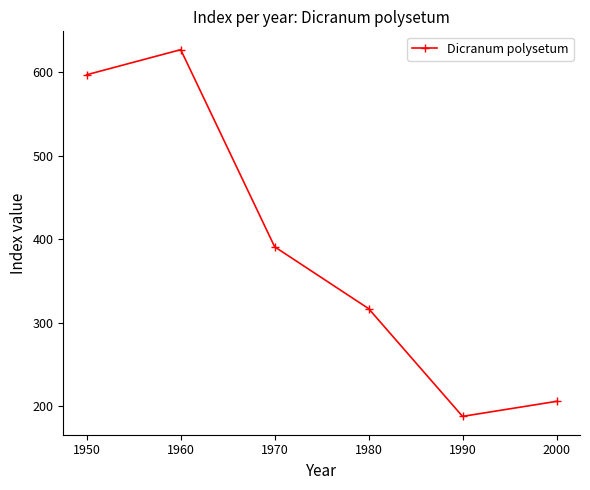

Reading left to right, transcribe all the data shown in this chart.

597	627	391	317	188	206